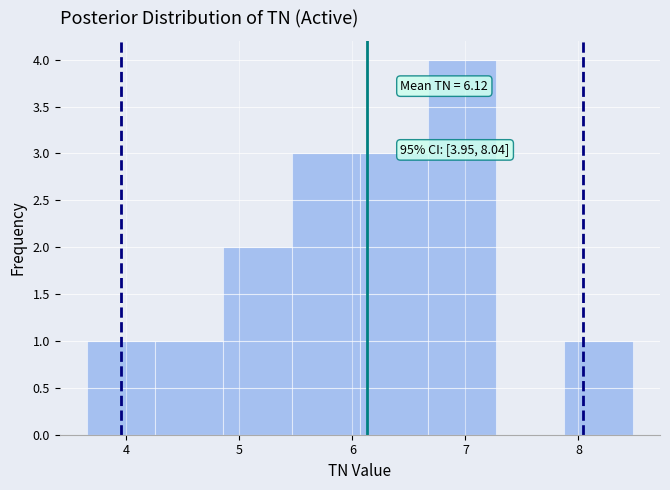

Which range on the x-axis has the tallest bar?

6.7 to 7.3